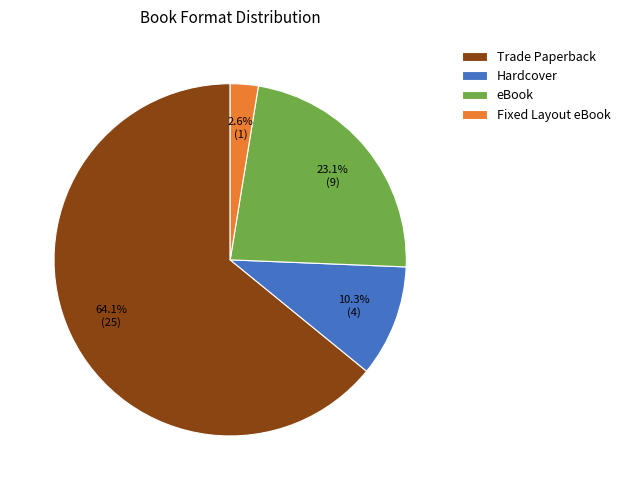

Which has a higher value, Hardcover or Trade Paperback?

Trade Paperback